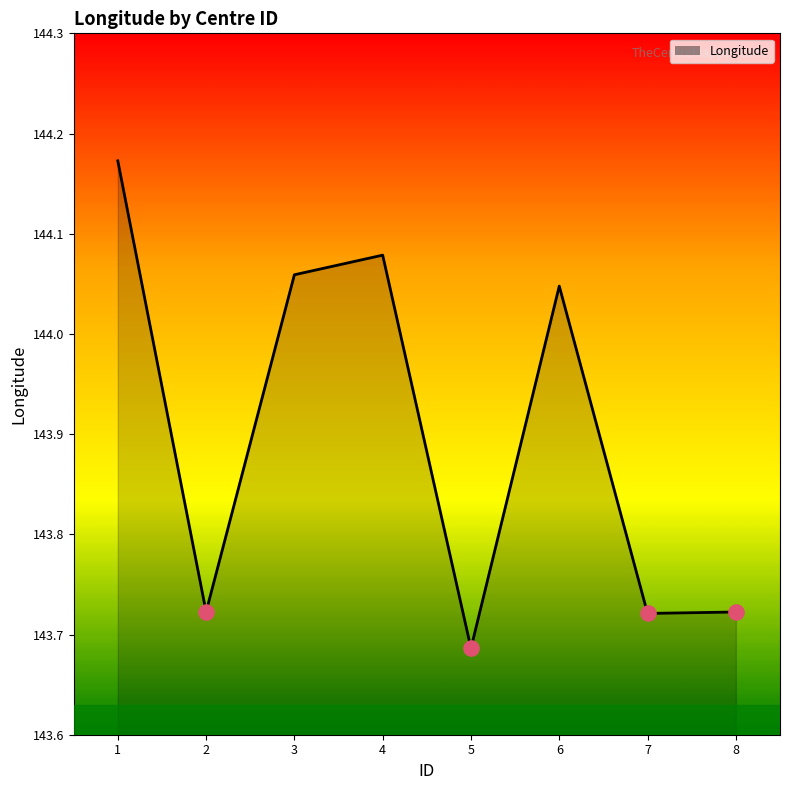

Approximately how many times larger is the value at 6 compared to 4?

1.0